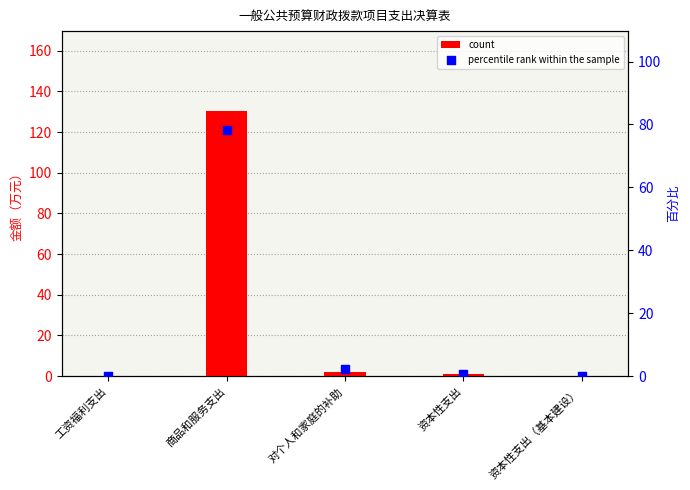

At how many categories does at least one series exceed 9?

1